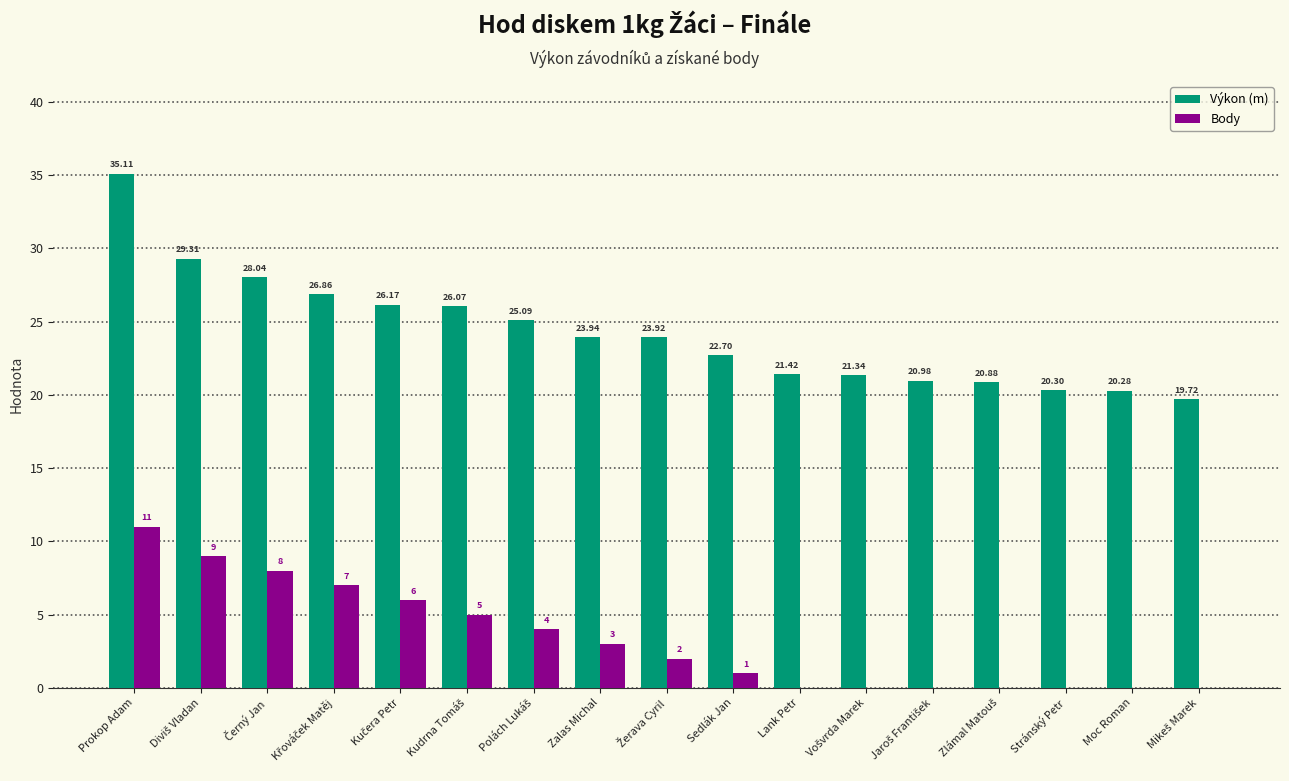

Which series has the largest total across all categories?

Výkon (m)